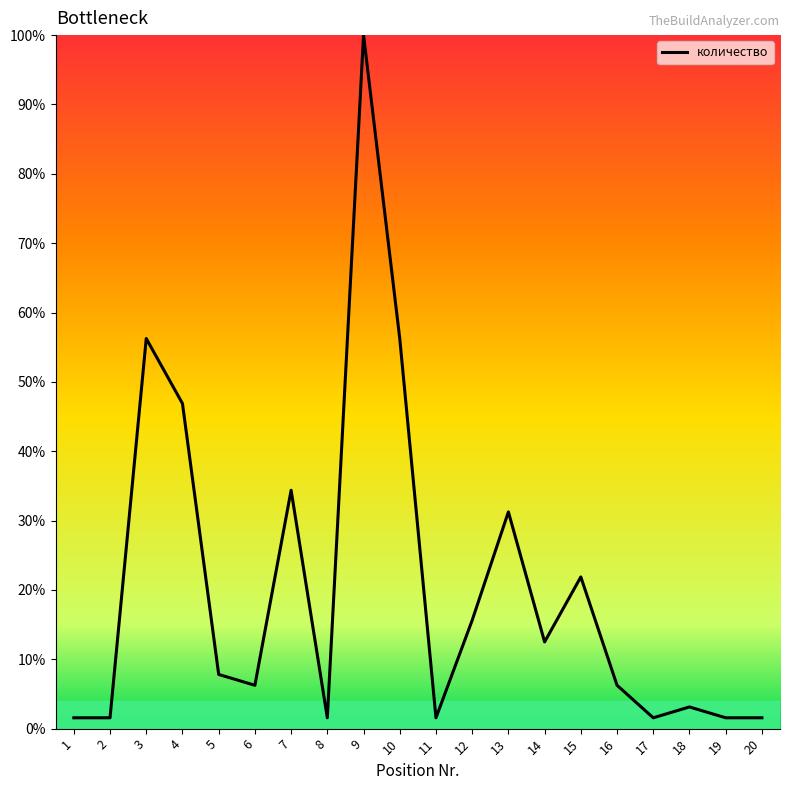

The value at 10 is 75.9. True or false?

False